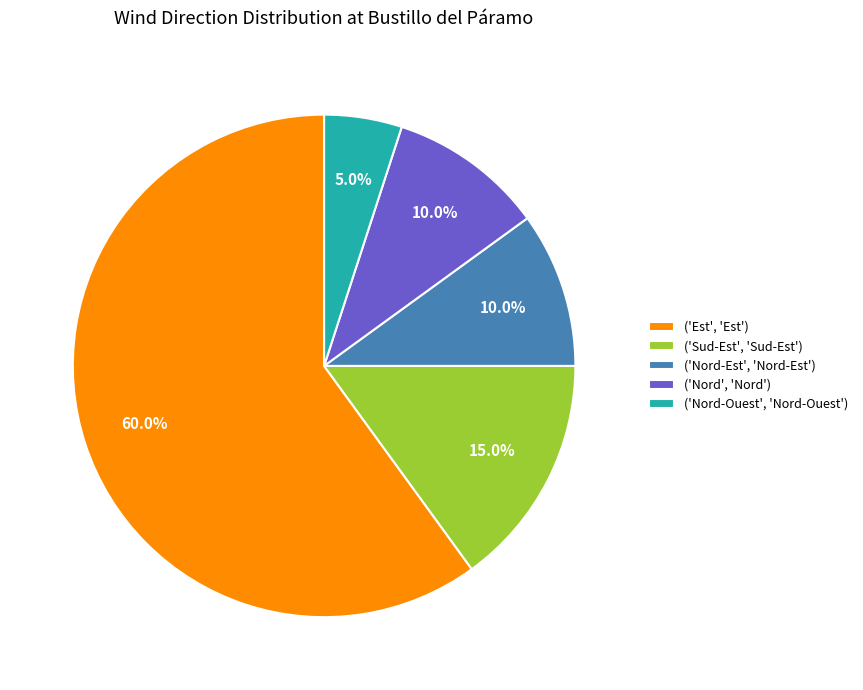

How many slices are in this pie chart?

5